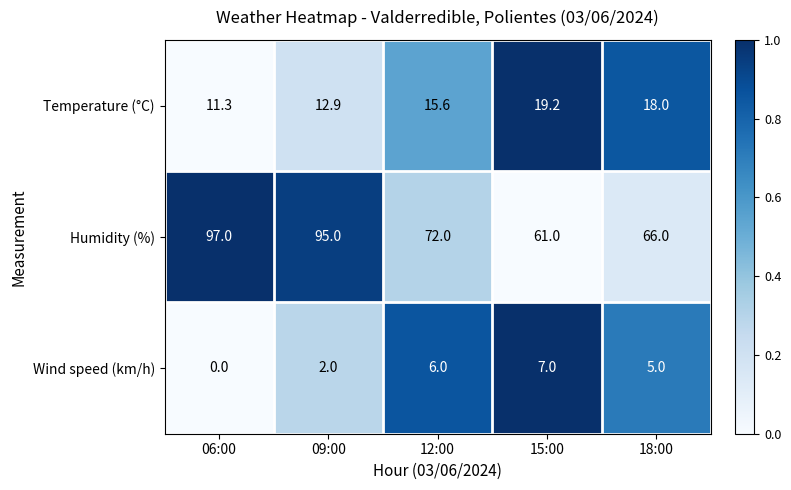

Reading left to right, extract all data points from this chart.

Temperature (°C): 06:00=11.3	09:00=12.9	12:00=15.6	15:00=19.2	18:00=18.0
Humidity (%): 06:00=97.0	09:00=95.0	12:00=72.0	15:00=61.0	18:00=66.0
Wind speed (km/h): 06:00=0.0	09:00=2.0	12:00=6.0	15:00=7.0	18:00=5.0